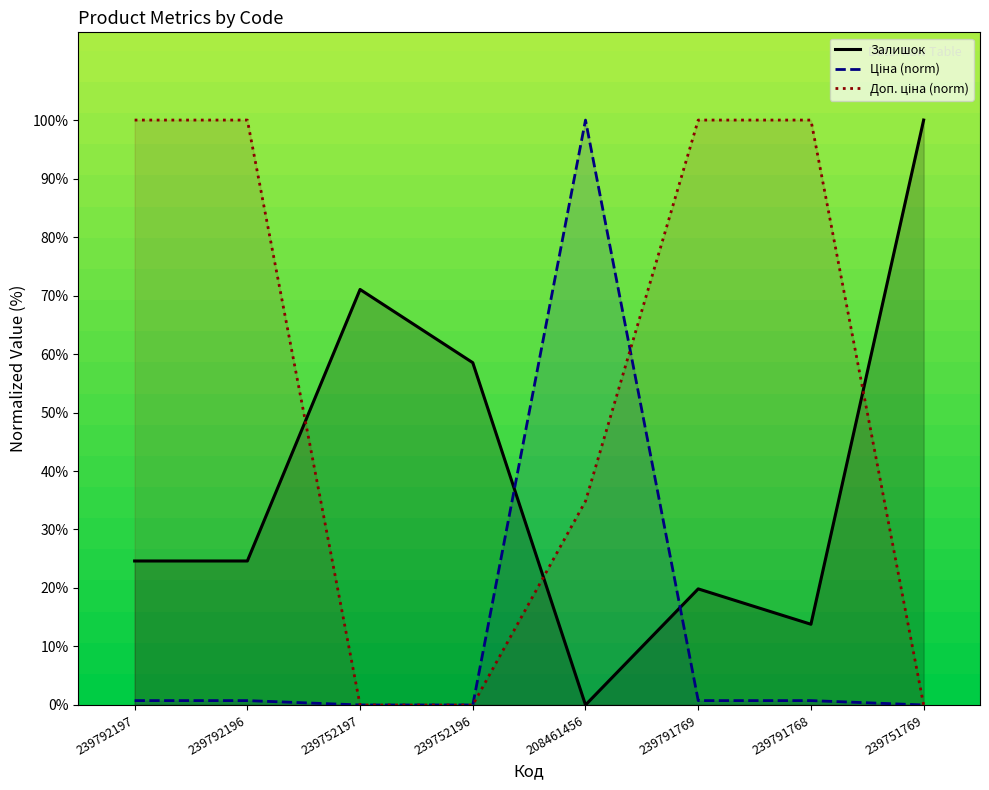

What is the difference between the maximum and minimum values in the Залишок series?

100.0